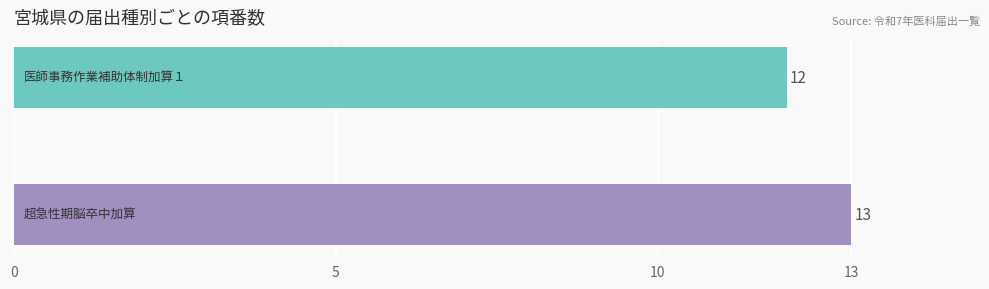

What is the sum of all values?

25